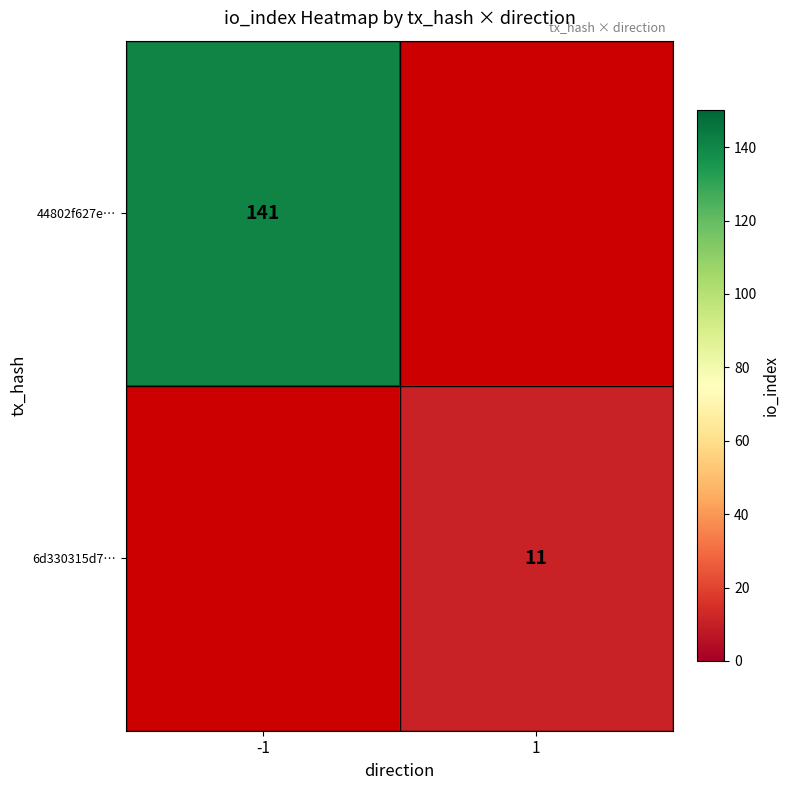

True or false: 6d330315d7… has a value of 16 at 1.

False